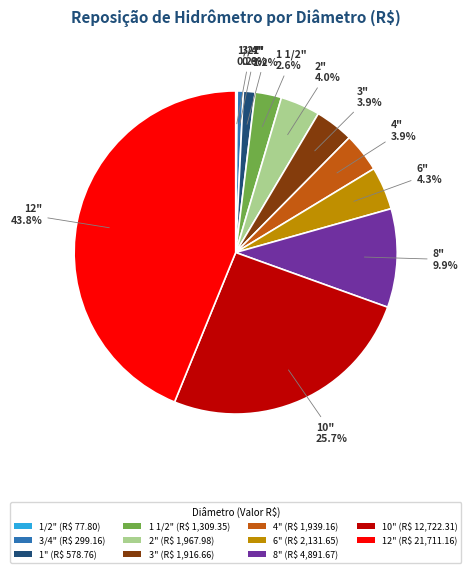

Is there any slice that represents more than half of the pie?

No